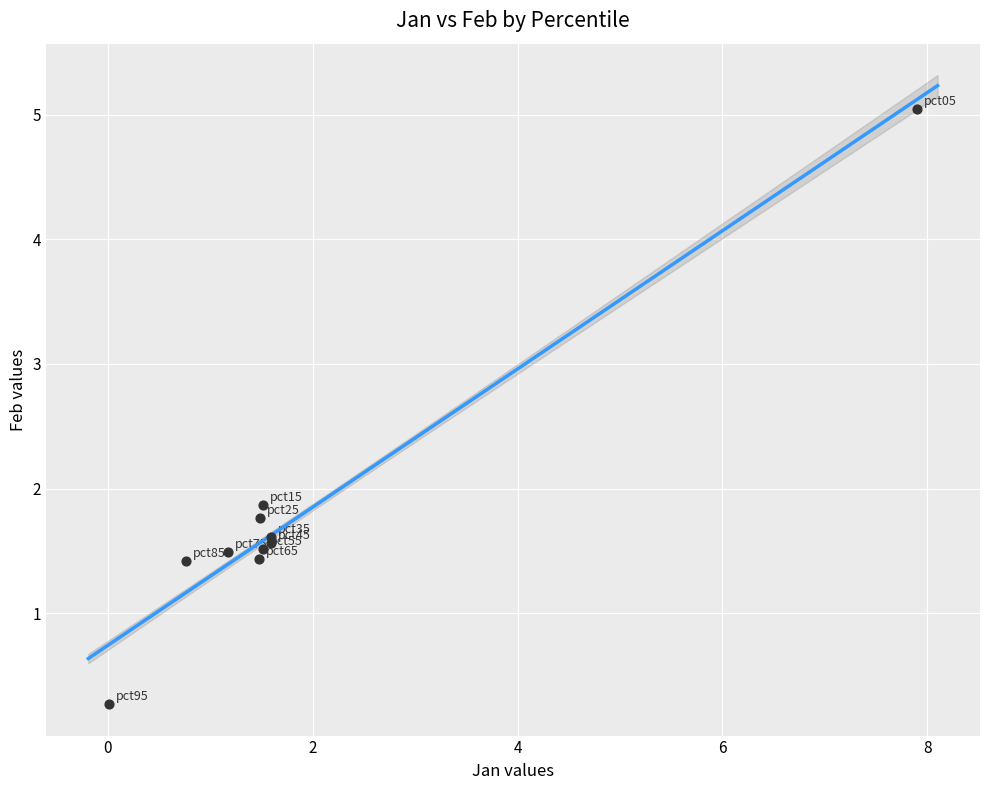

What Y value in the scatter plot is closest to 2?

1.9